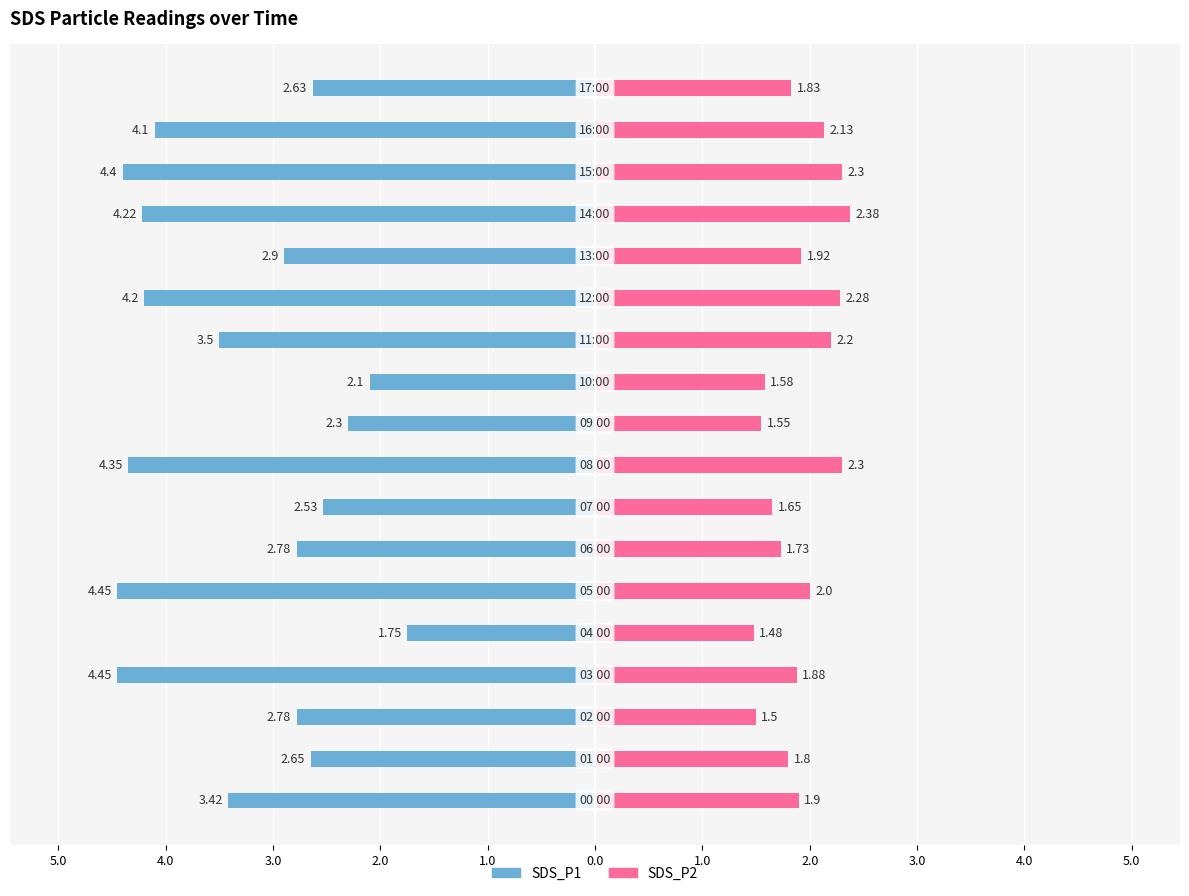

What is the lowest value of the SDS_P2 series?

1.5